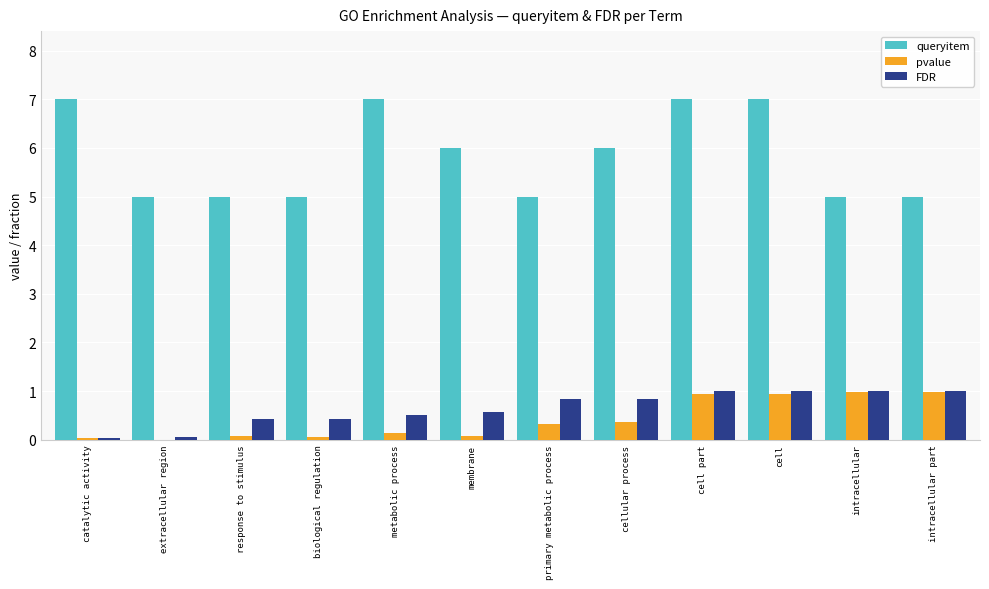

What value does the queryitem series have at intracellular part?

5.0